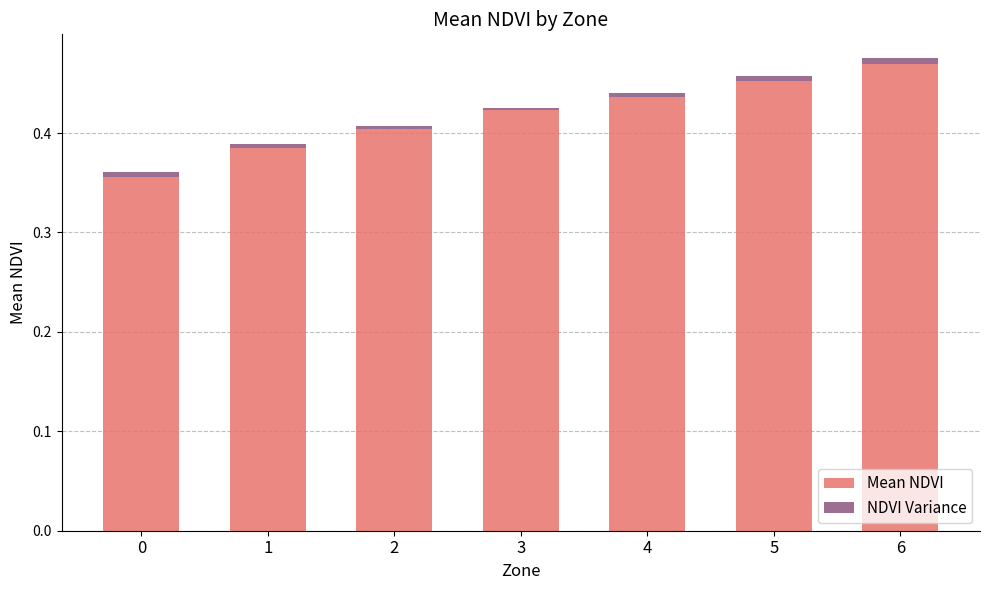

At which category is the sum across all series the highest?

6